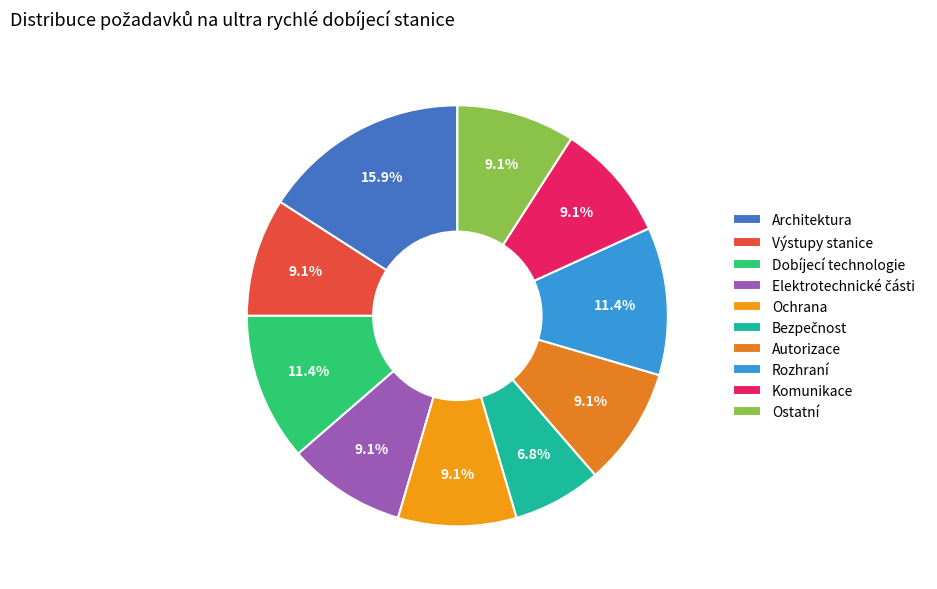

Combined, what portion of the pie is Výstupy stanice and Dobíjecí technologie?

20.5%